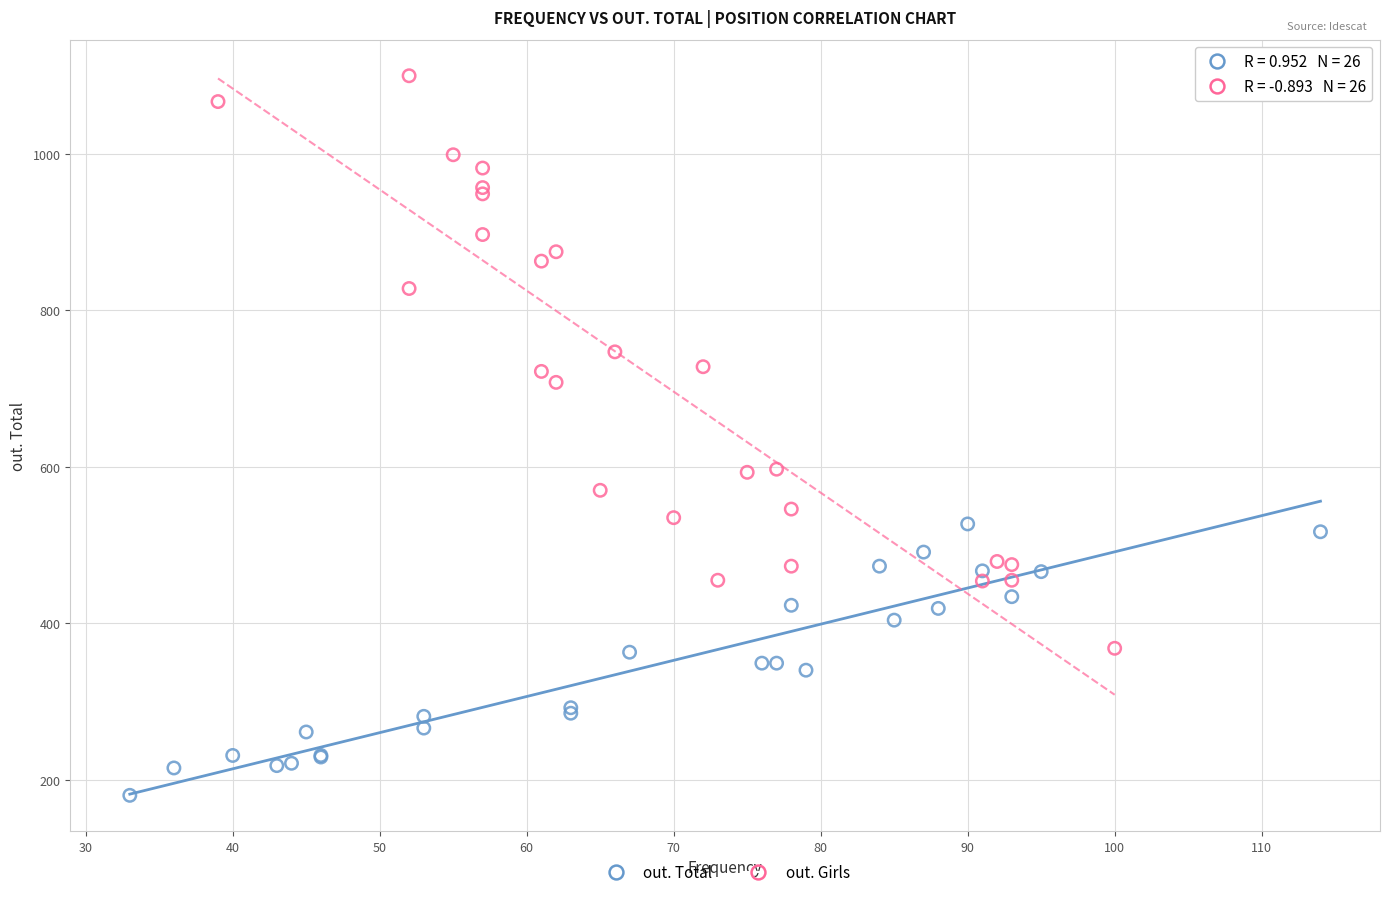

Which series has the widest spread of Y values?

out. Girls